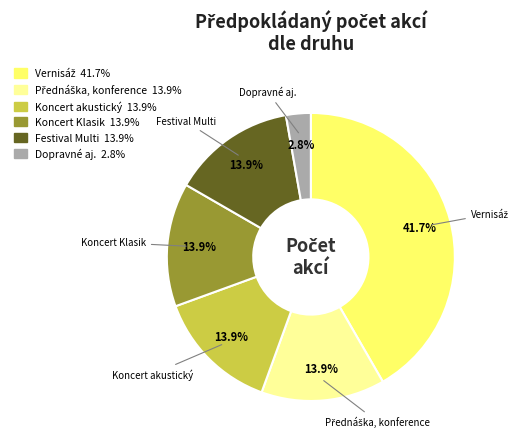

How many slices are in this pie chart?

6